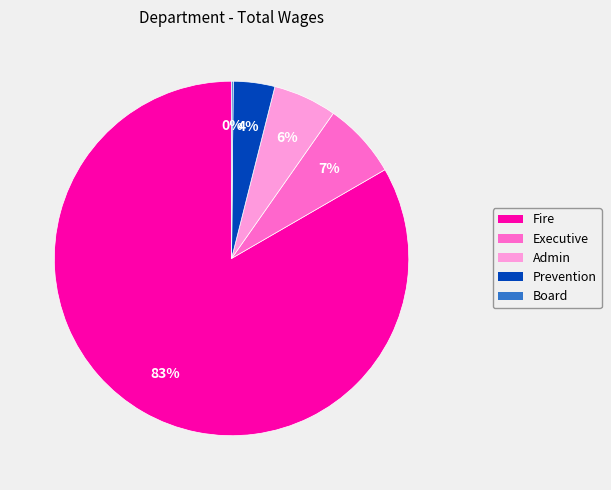

True or false: Fire accounts for 72% of the total.

False